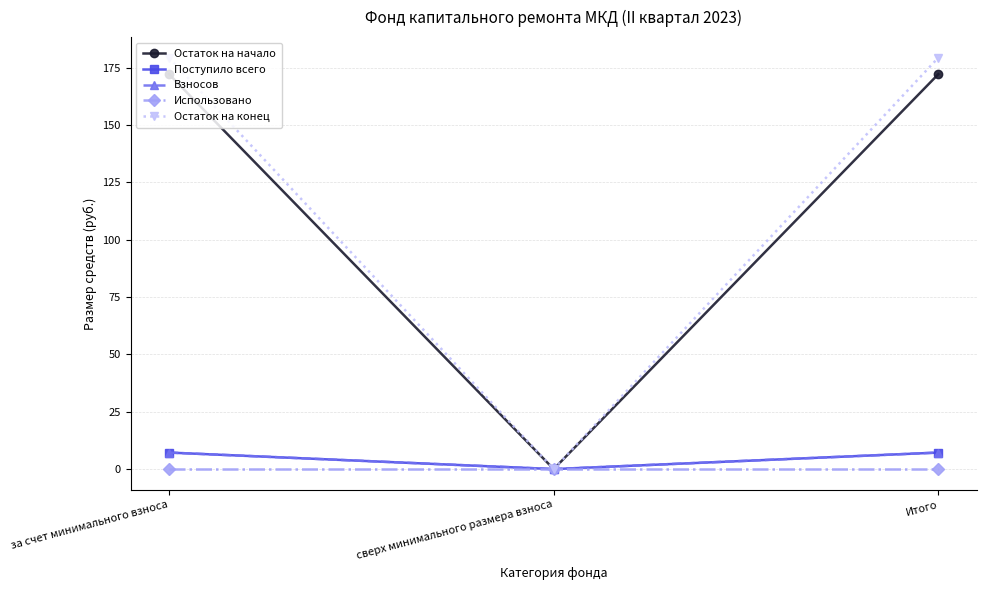

Which series has the largest range (max minus min)?

Остаток на конец